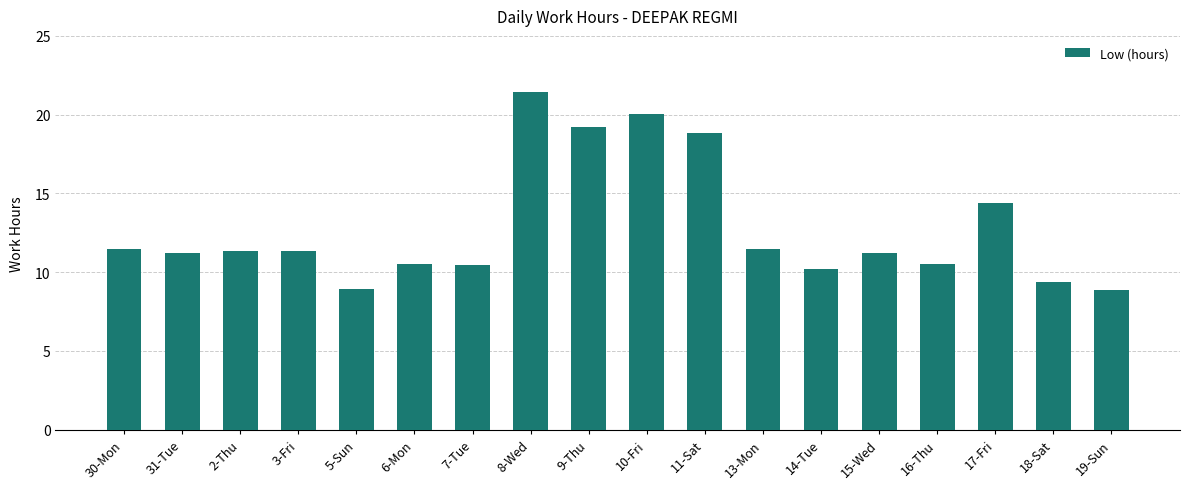

Is it true that the value at 11-Sat is 8.2?

False